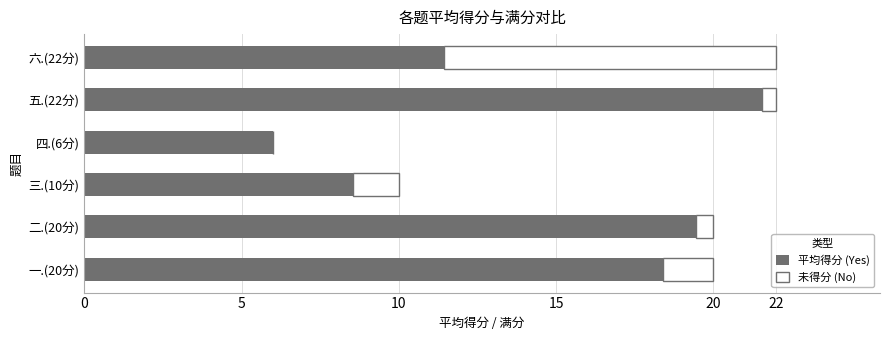

What is the sum of all 平均得分 (Yes) values?

85.4